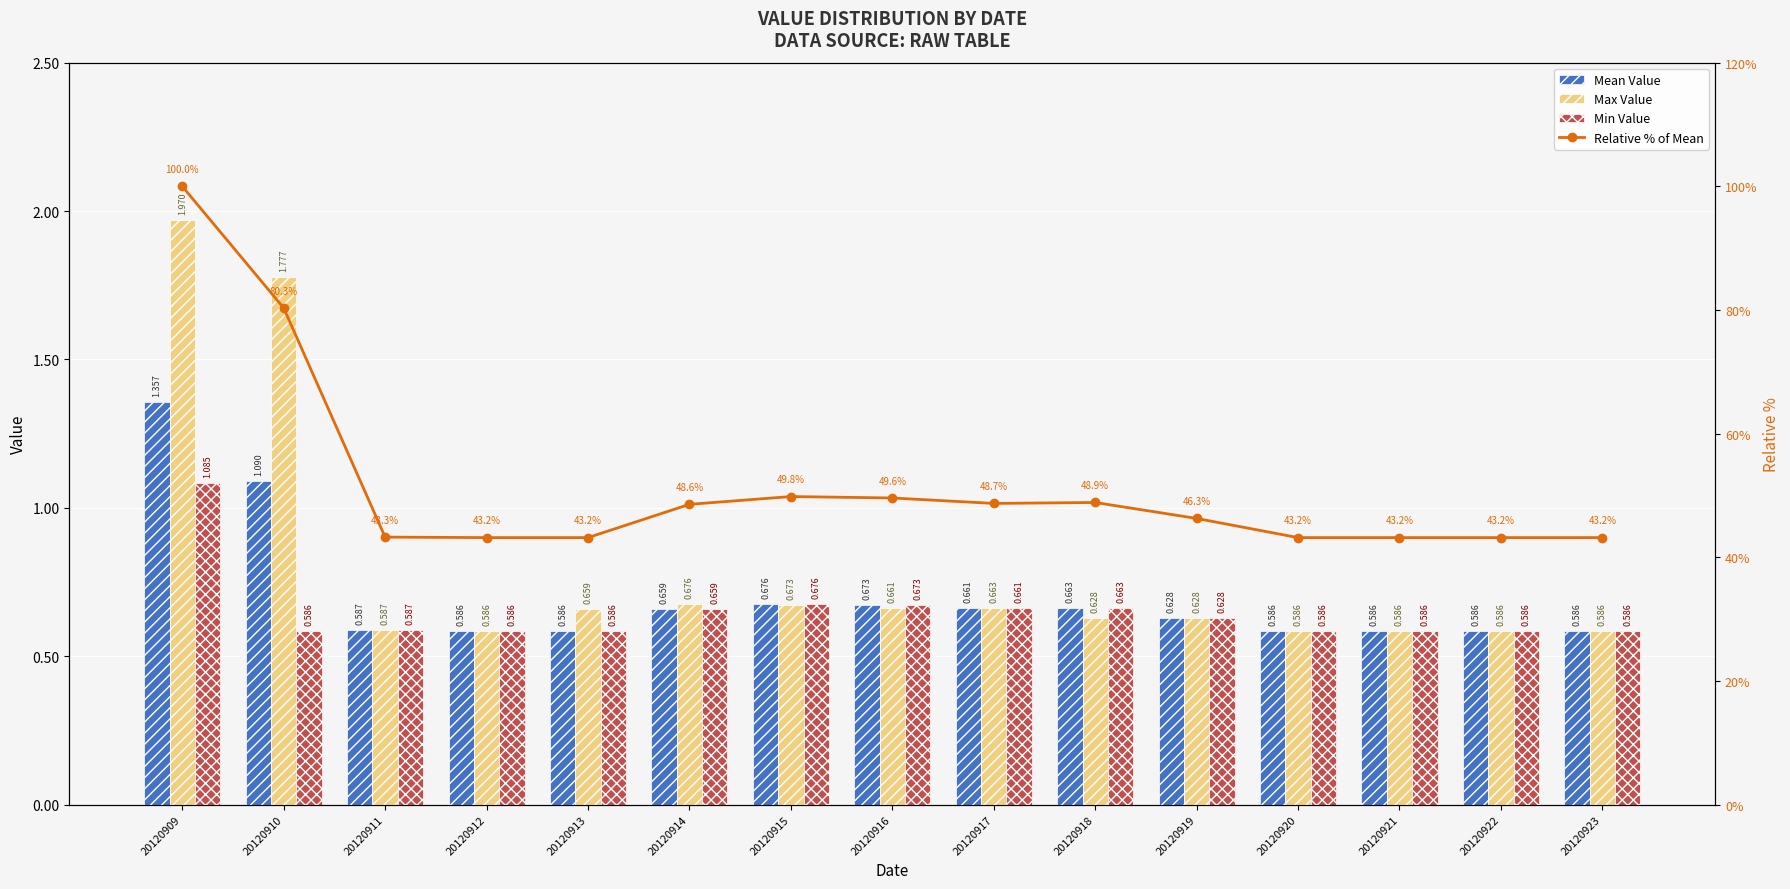

What is the difference between the second highest and second lowest values in the Min Value series?

0.1